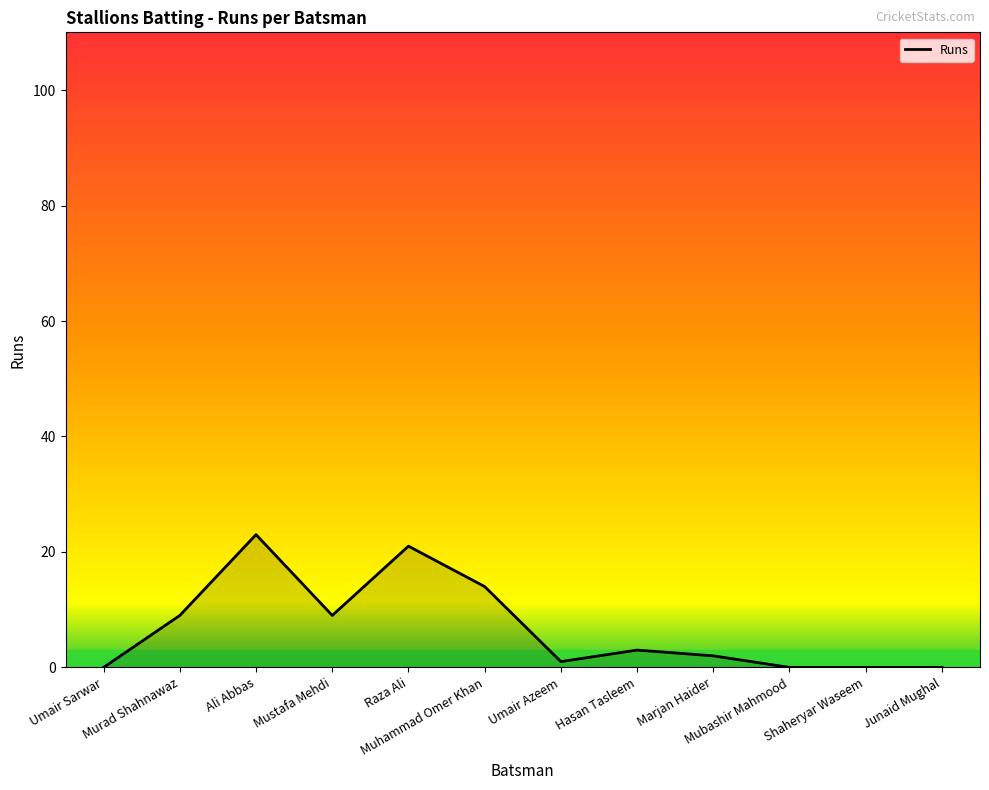

At which category does the data reach its first local peak?

Ali Abbas